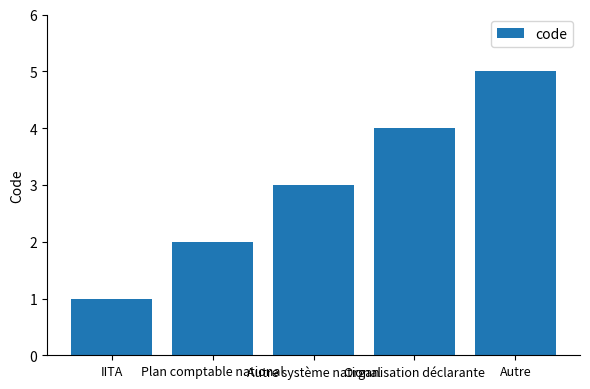

What is the maximum value shown in the chart?

5